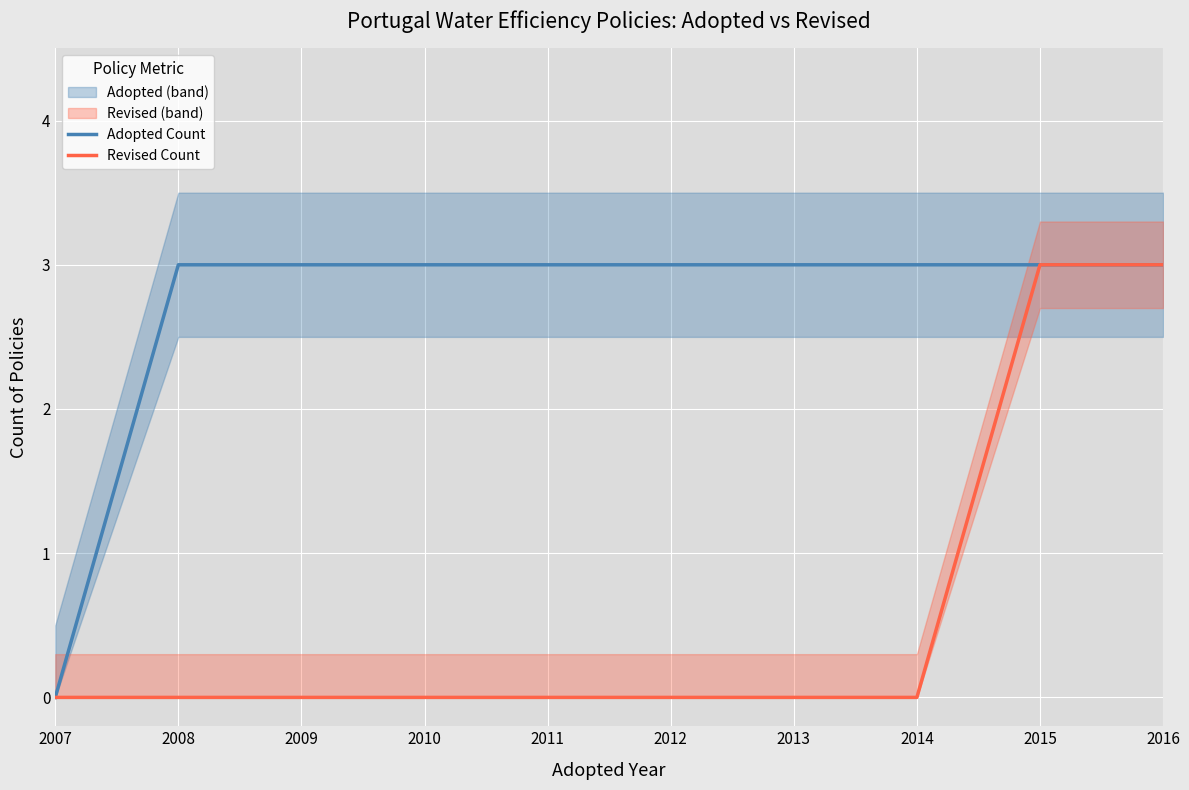

What is the value of the Adopted Count point at the 5th from the left?

3